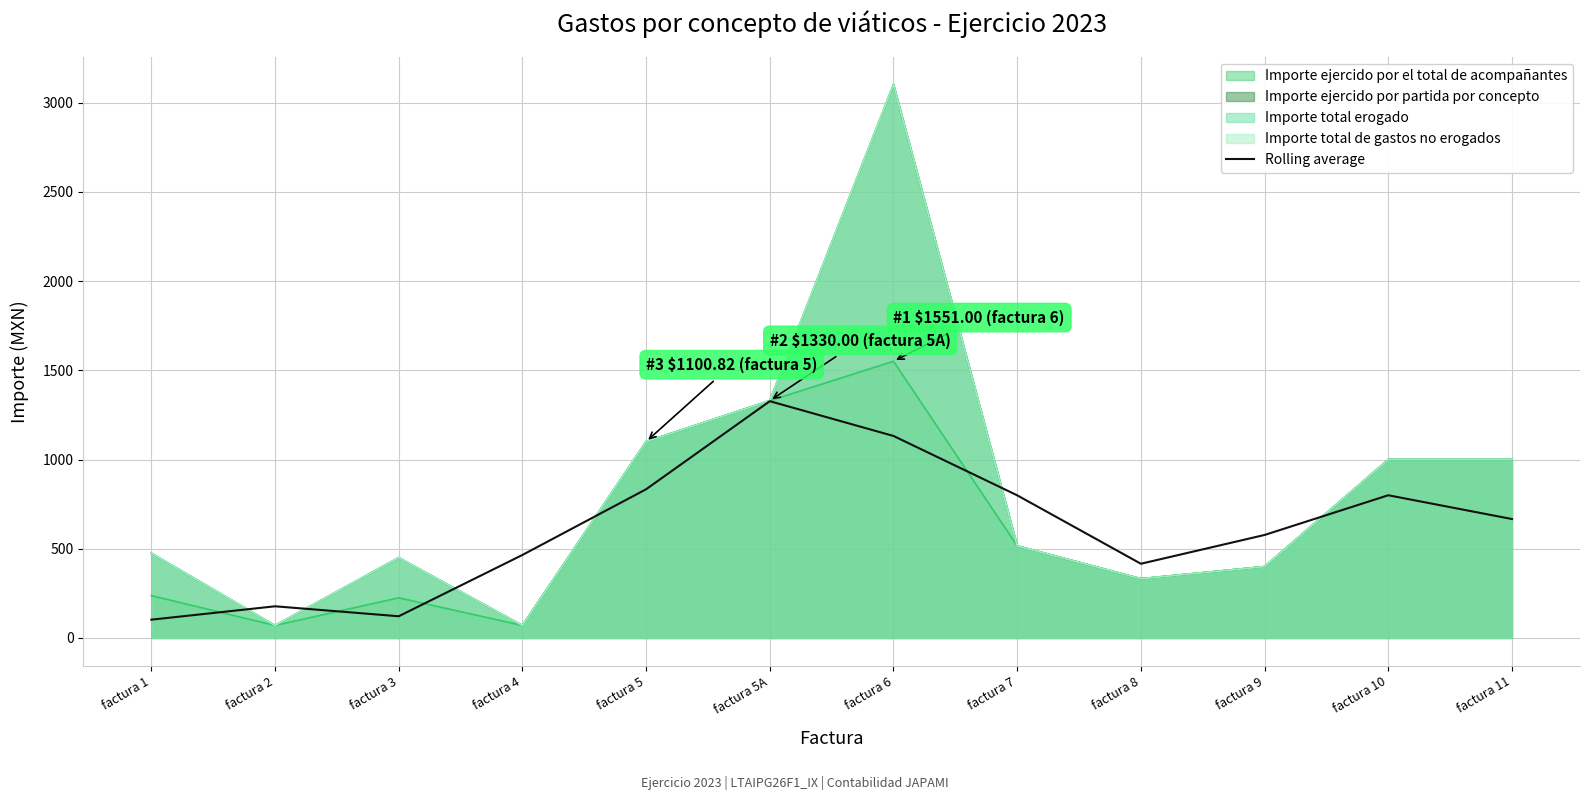

Reading left to right, transcribe all the data shown in this chart.

factura 1=102.5	factura 2=177.5	factura 3=121.7	factura 4=465.3	factura 5=833.6	factura 5A=1327.3	factura 6=1132.3	factura 7=799.7	factura 8=416.0	factura 9=577.3	factura 10=800.0	factura 11=666.7